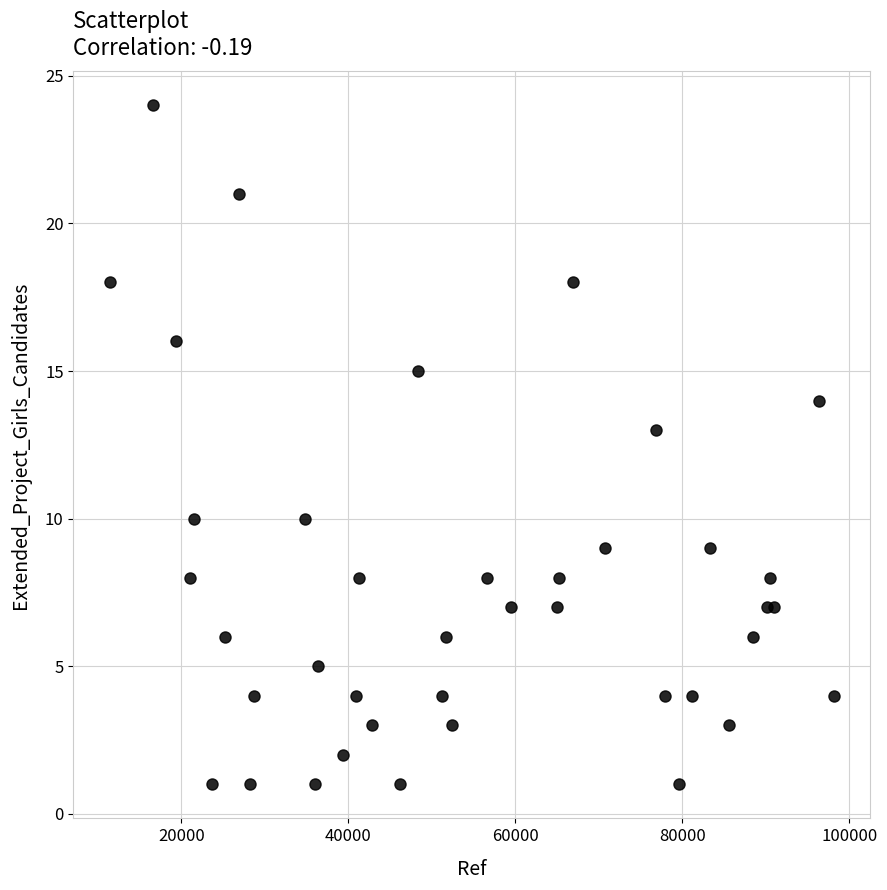

What Y value in the scatter plot is closest to 12?

13